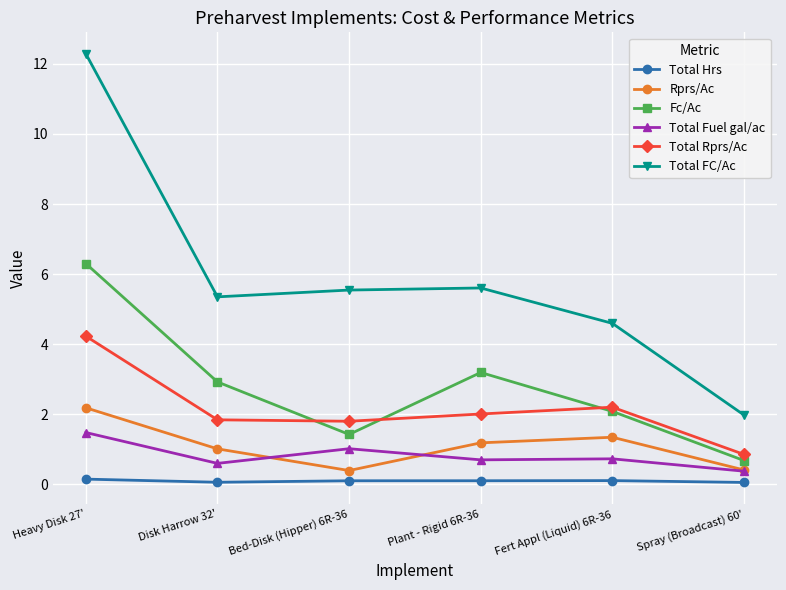

What is the difference between the Total FC/Ac values at Disk Harrow 32' and Heavy Disk 27'?

6.9